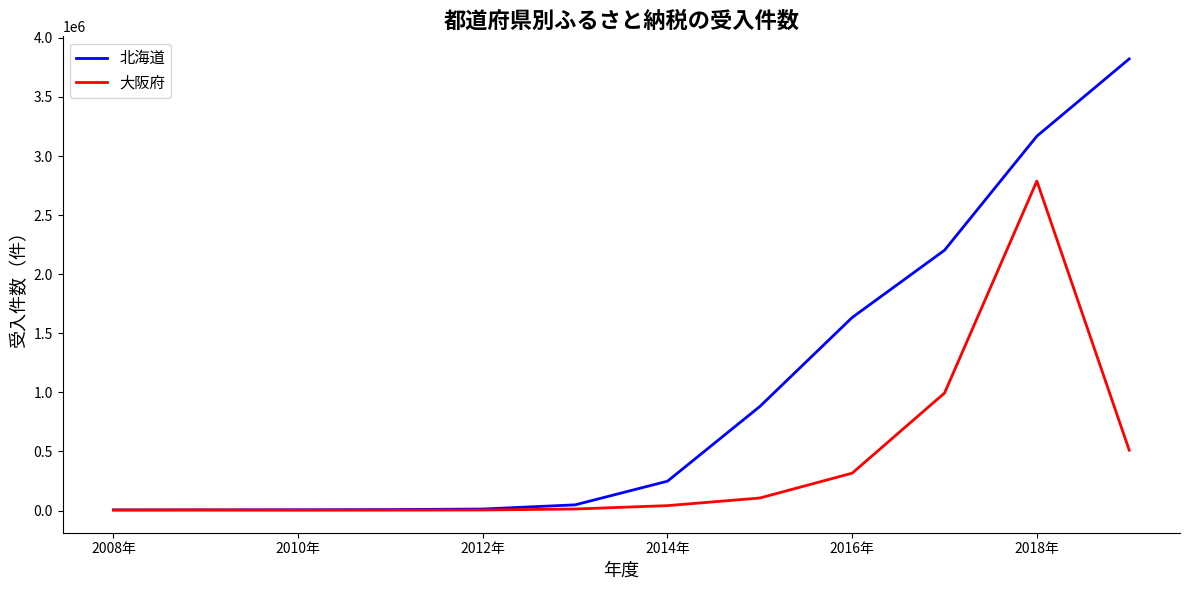

Which series has the largest total across all categories?

北海道